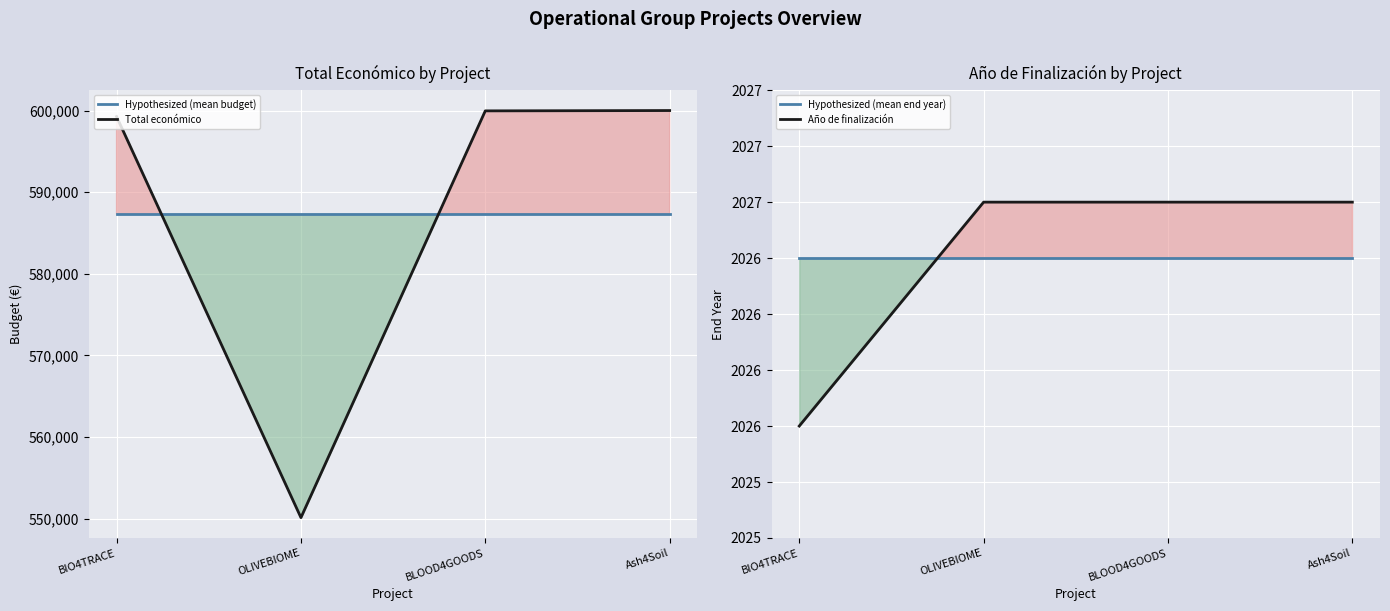

Between BLOOD4GOODS and BIO4TRACE, which is larger?

BLOOD4GOODS